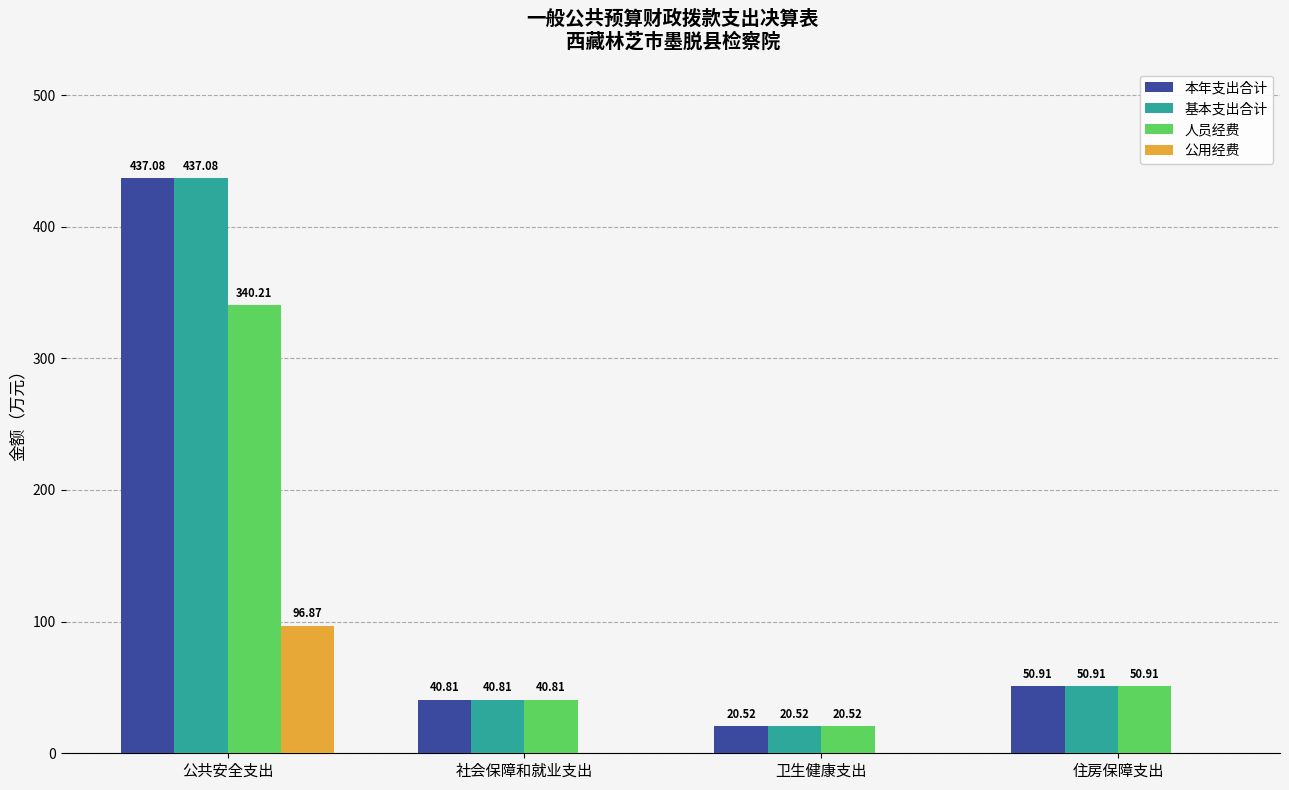

What is the total value across all series at 公共安全支出?

1311.2